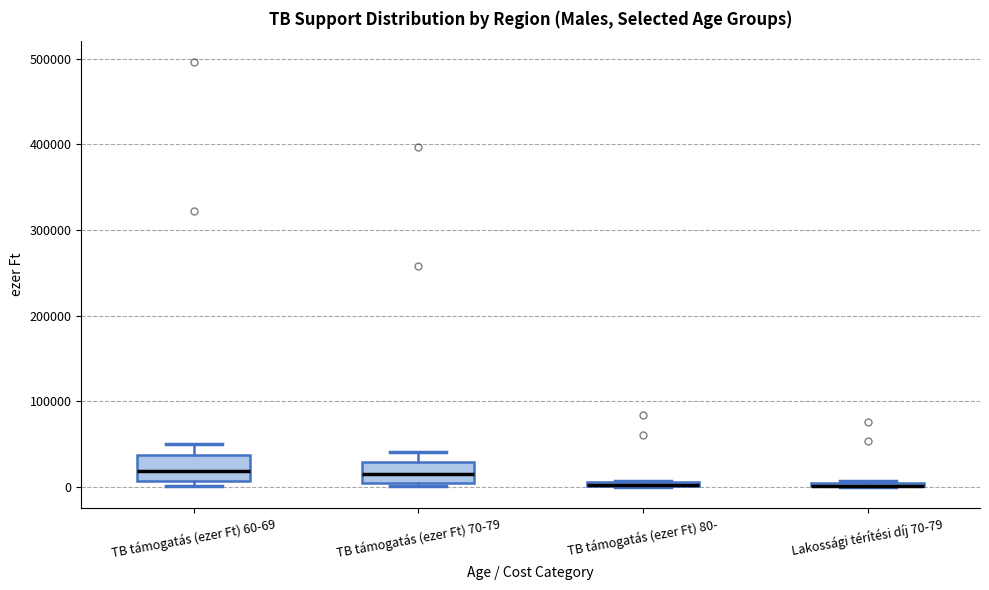

Where does the median line of the box for TB támogatás (ezer Ft) 60-69 sit on the y-axis? The values are not printed on the chart, so give them approximately, as read against the axis.

20000